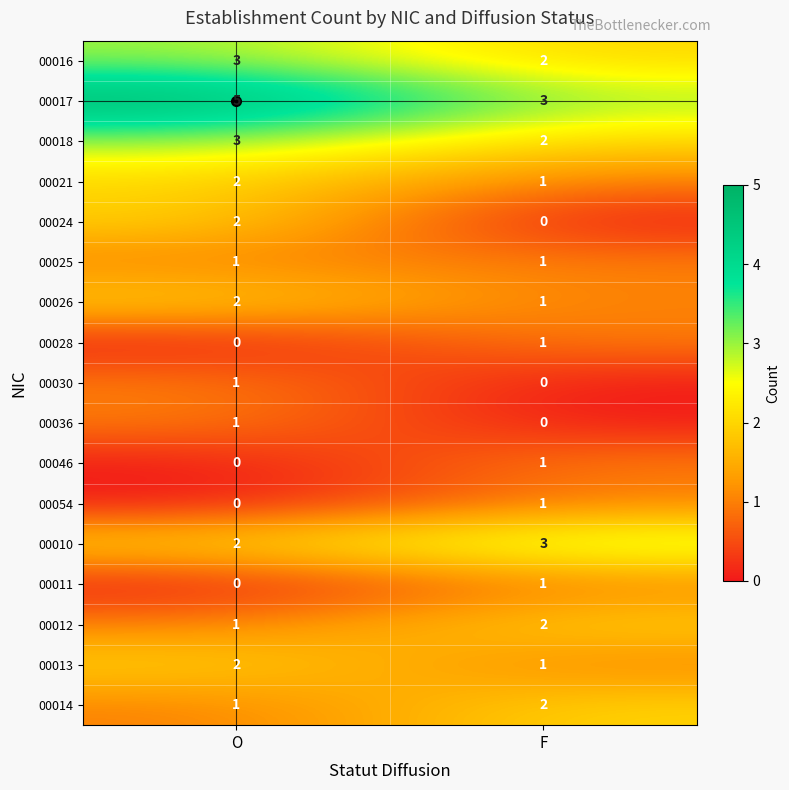

What is the difference between the highest and lowest values at F?

3